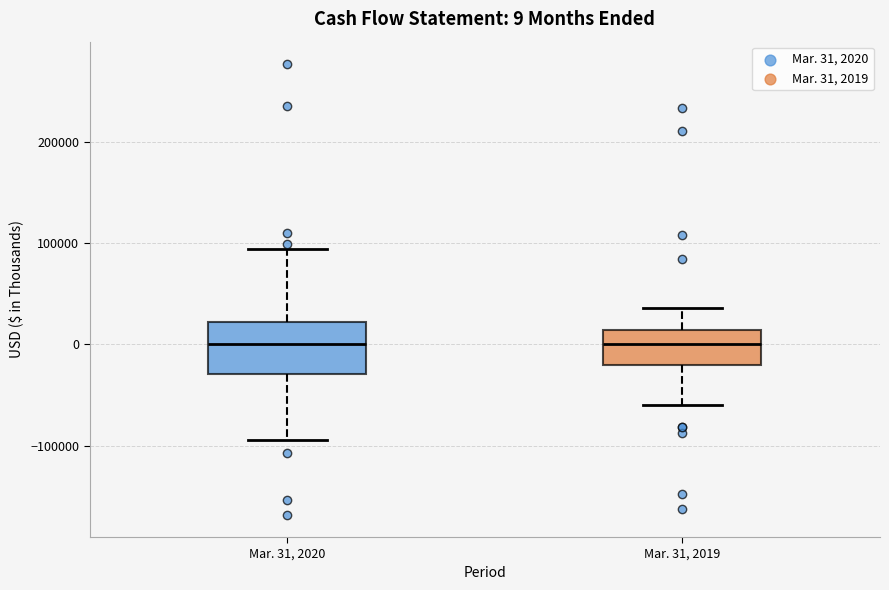

Which box is the tallest, from its lower edge to its upper edge?

Mar. 31, 2020